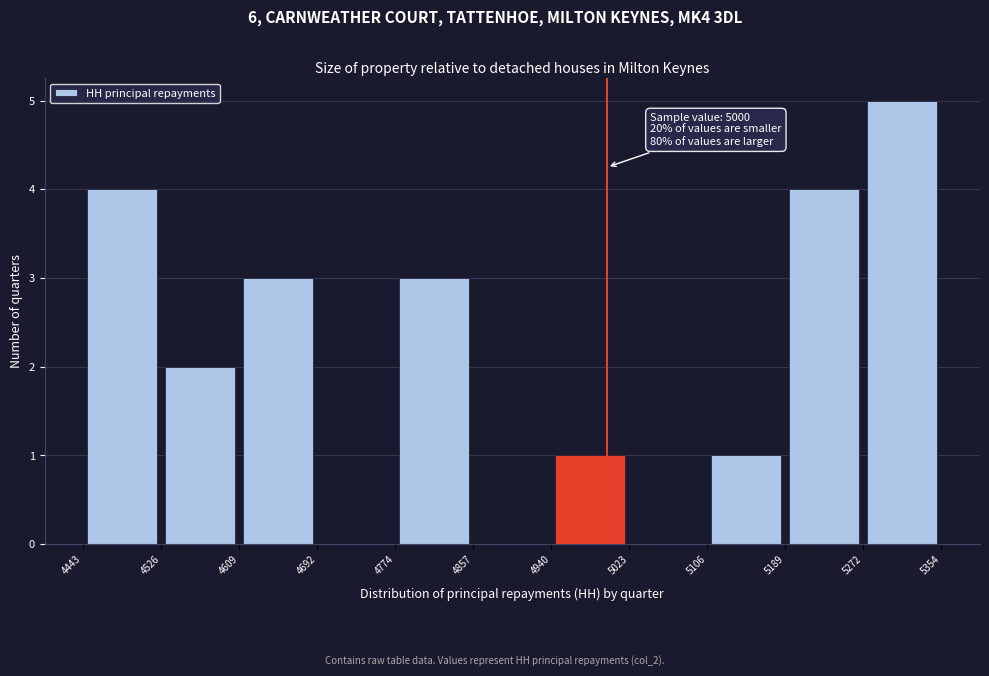

Which range on the x-axis has the tallest bar?

5272 to 5354